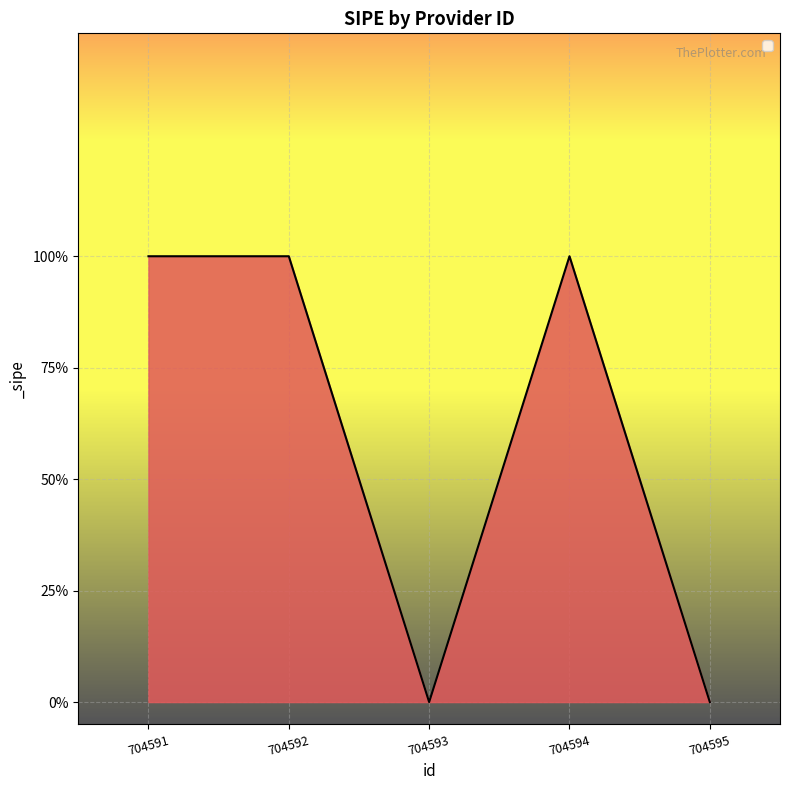

Does the chart have visible grid lines?

Yes